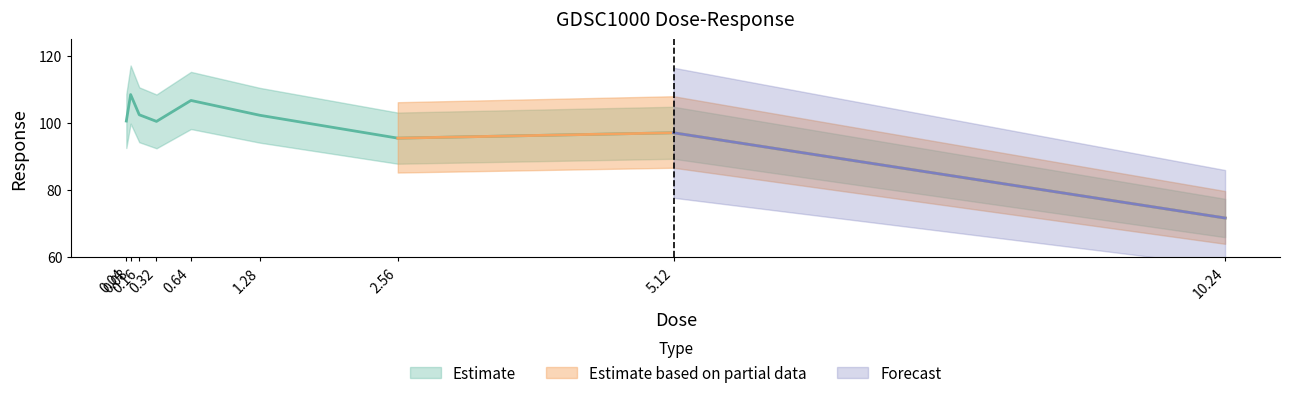

The value at 2.56 is 95.4. True or false?

True